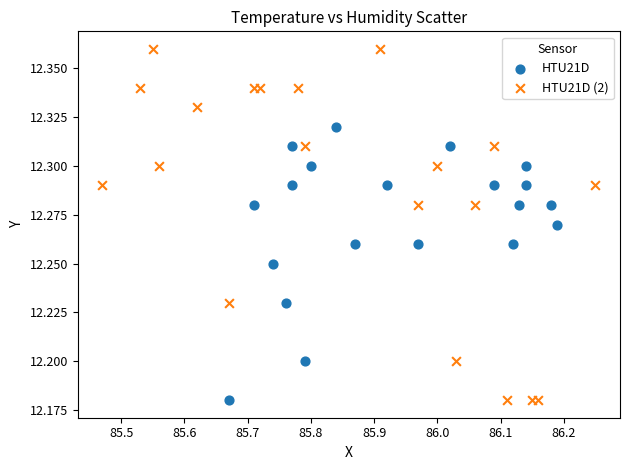

Which series has the largest Y range (max minus min)?

HTU21D (2)